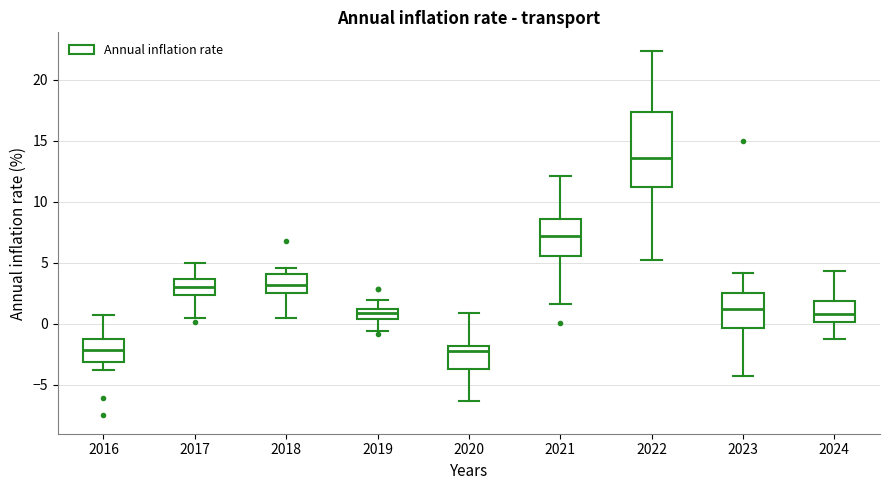

Where does the median line of the box at x = 2018 sit on the y-axis? The values are not printed on the chart, so give them approximately, as read against the axis.

3.0